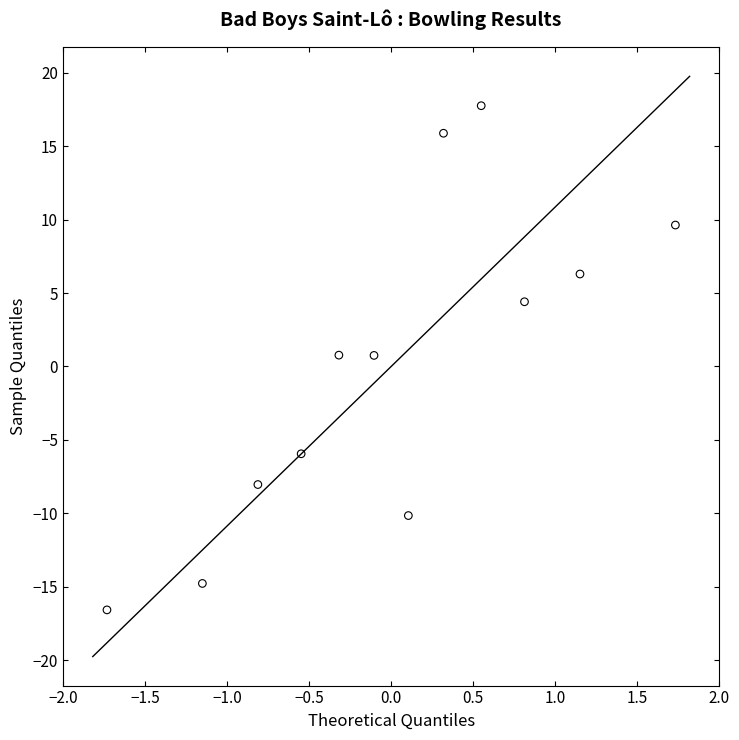

What is the range of X values (max minus min)?

3.5